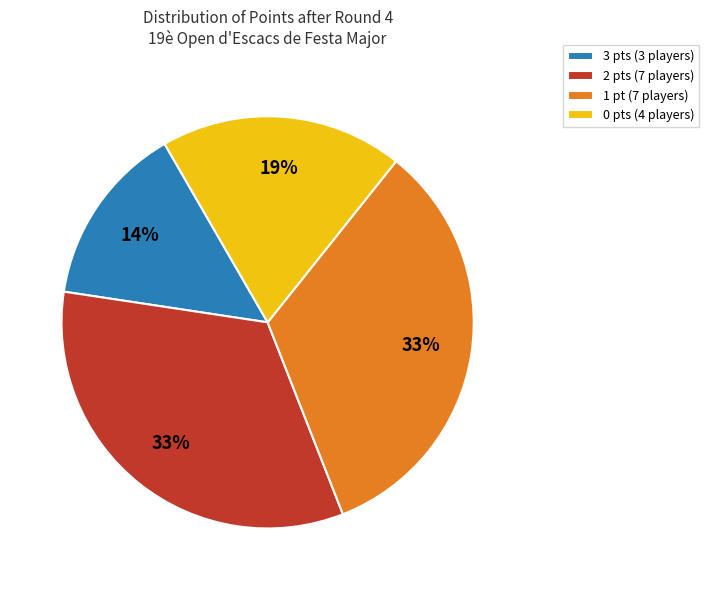

What percentage is the 0 pts (4 players) slice, to the nearest percent?

19%